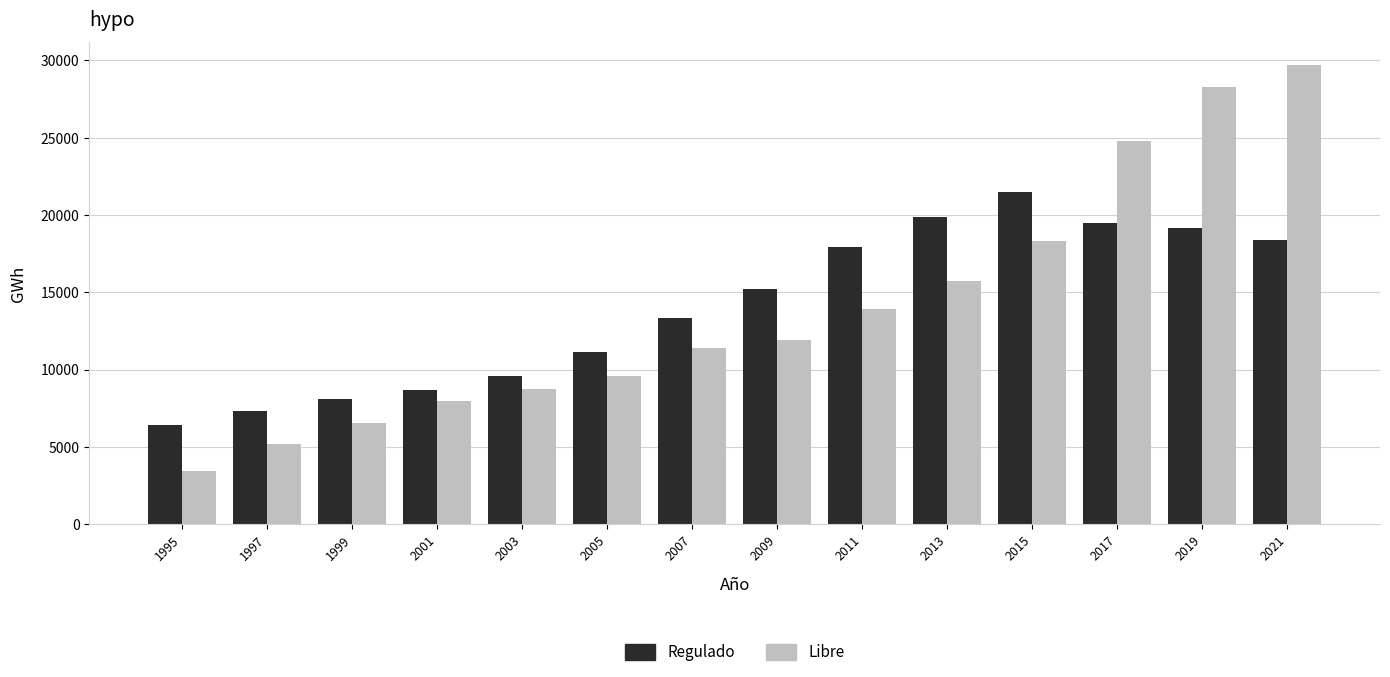

What is the difference between the maximum and minimum values in the Libre series?

26262.8